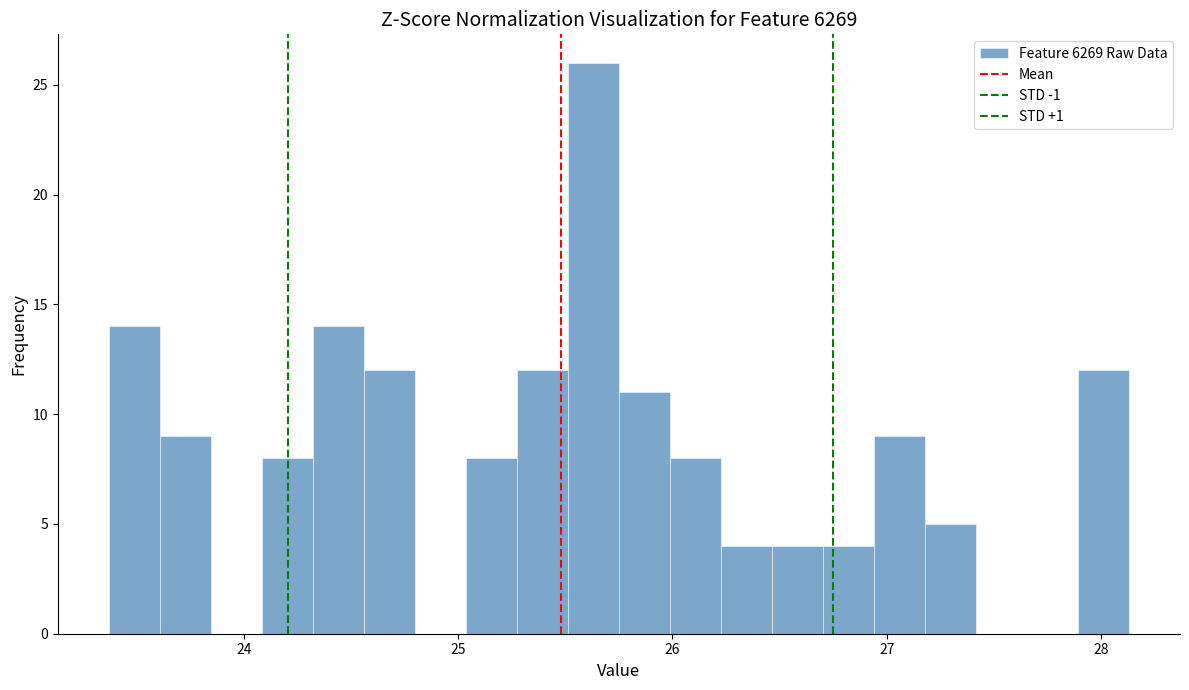

Around what value on the x-axis is the tallest bar? Give the approximate position of its centre, as read against the axis.

25.6